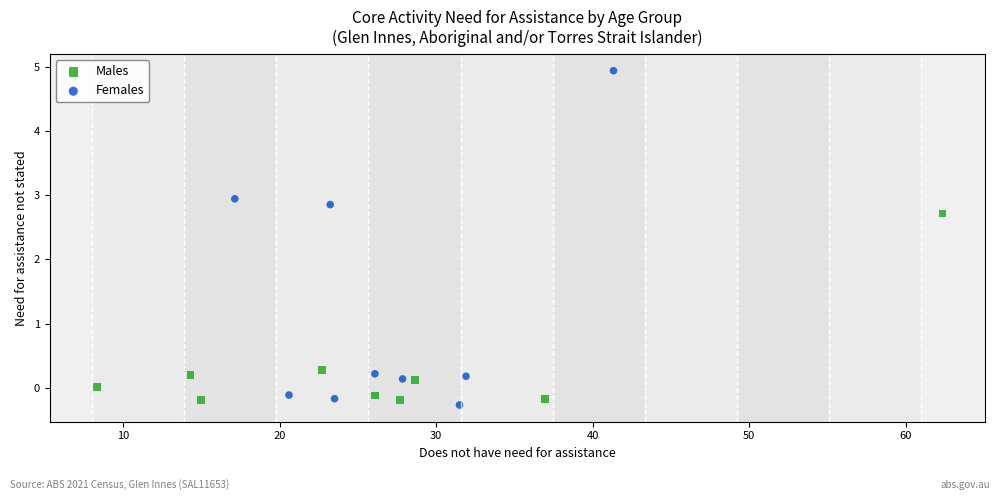

Which series contains the highest Y value?

Females